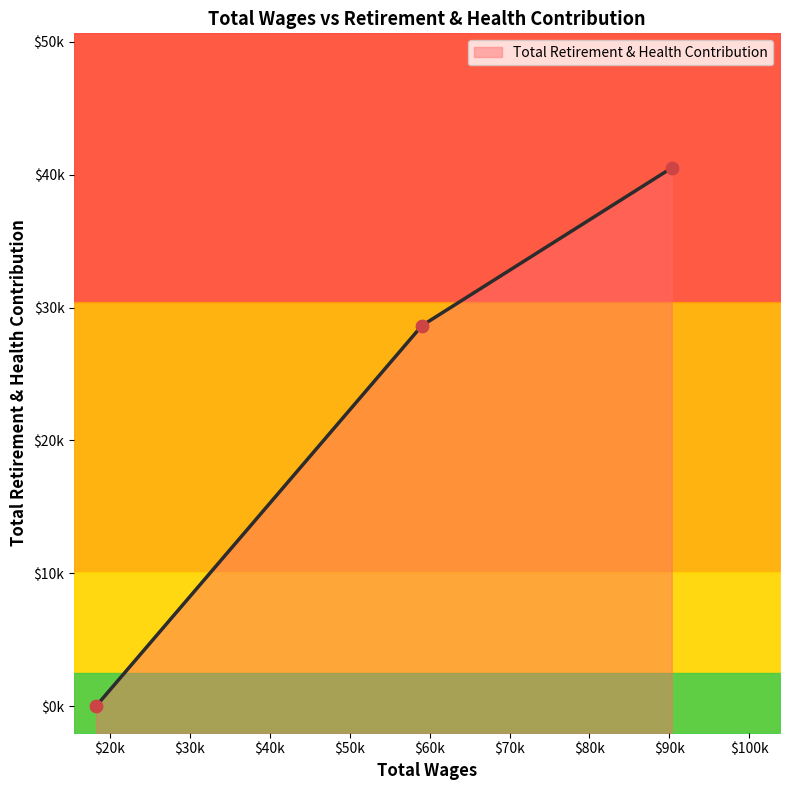

Which has a higher value, 18273.0 or 59043.0?

59043.0